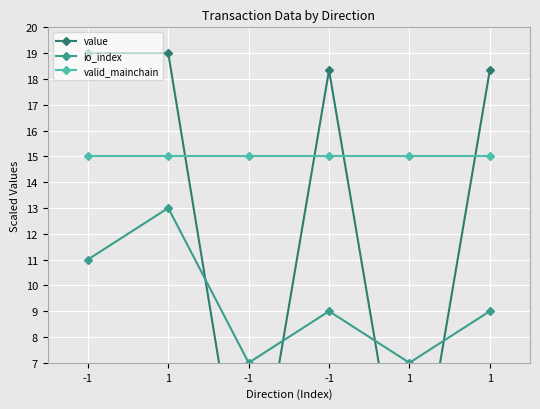

Where is the first local minimum for io_index?

-1